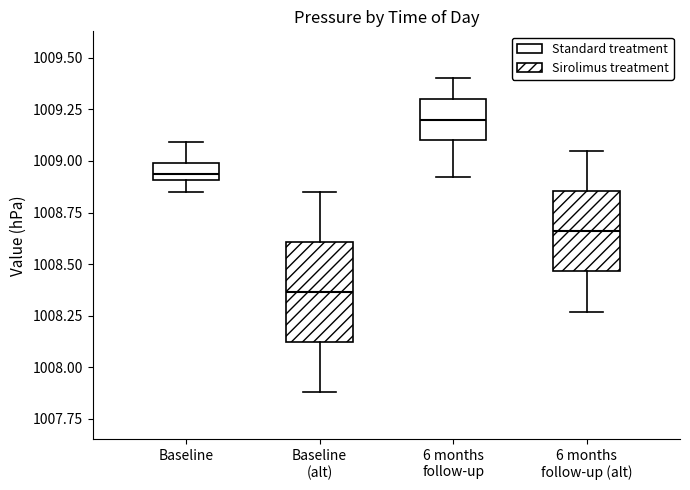

Where is the lower edge of the box for Baseline on the y-axis? The values are not printed on the chart, so give them approximately, as read against the axis.

1008.90